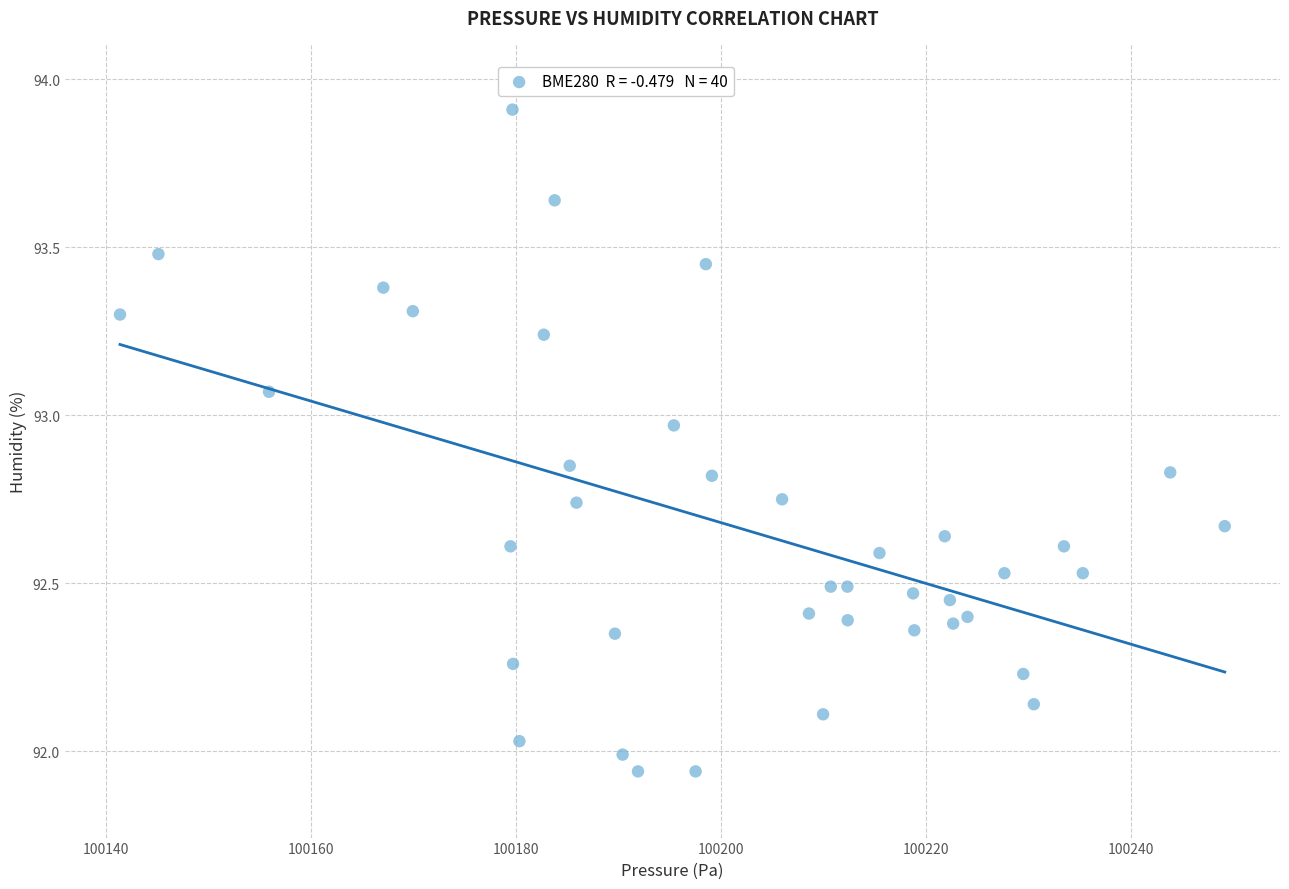

What is the range of Y values (max minus min)?

2.0